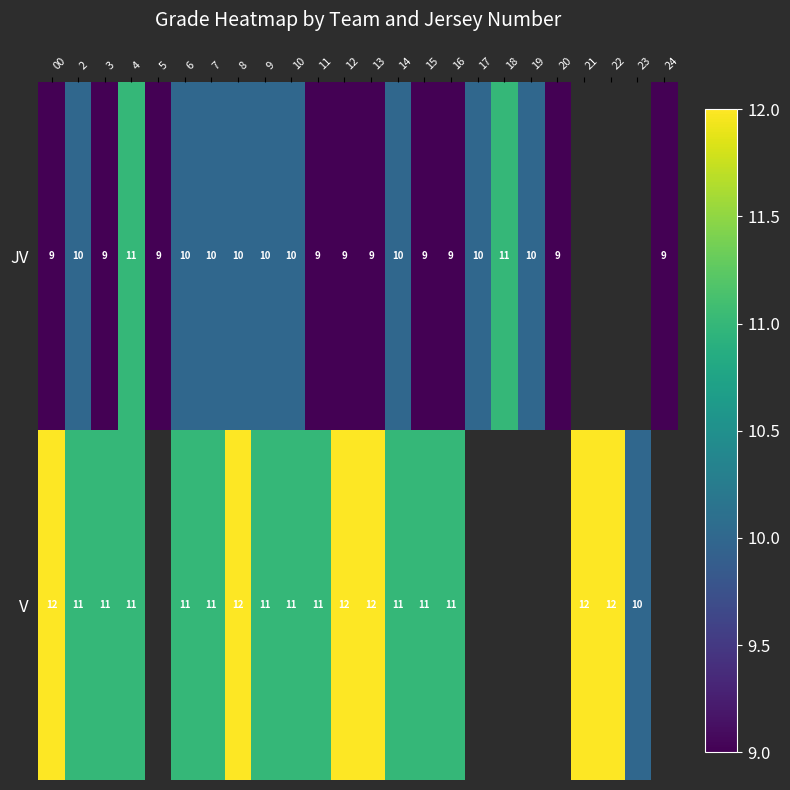

Count the number of categories in the chart.

24